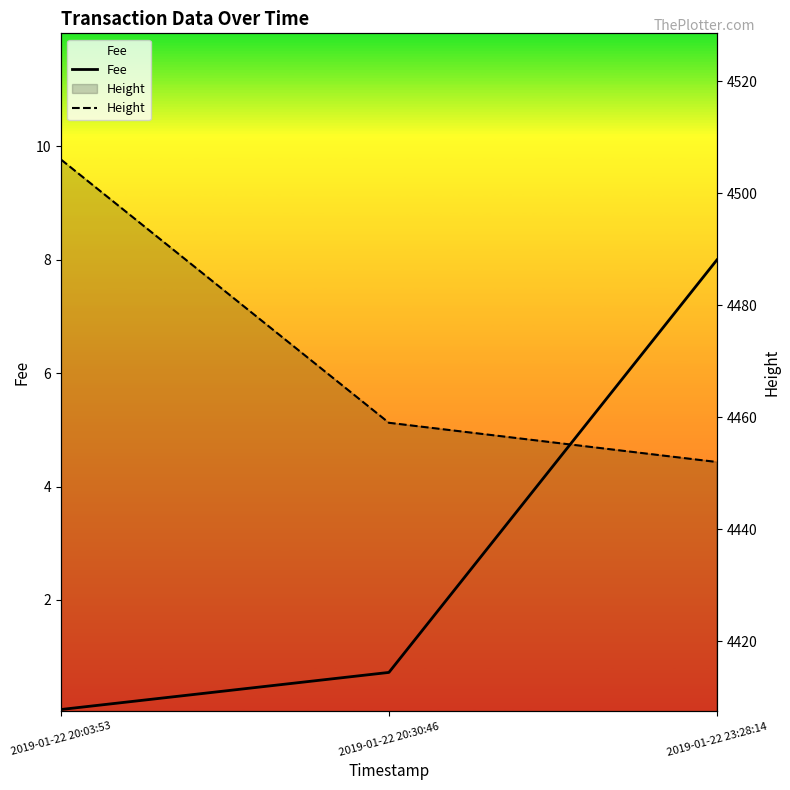

Which series changed the most between 2019-01-22 20:03:53 and 2019-01-22 23:28:14?

Height